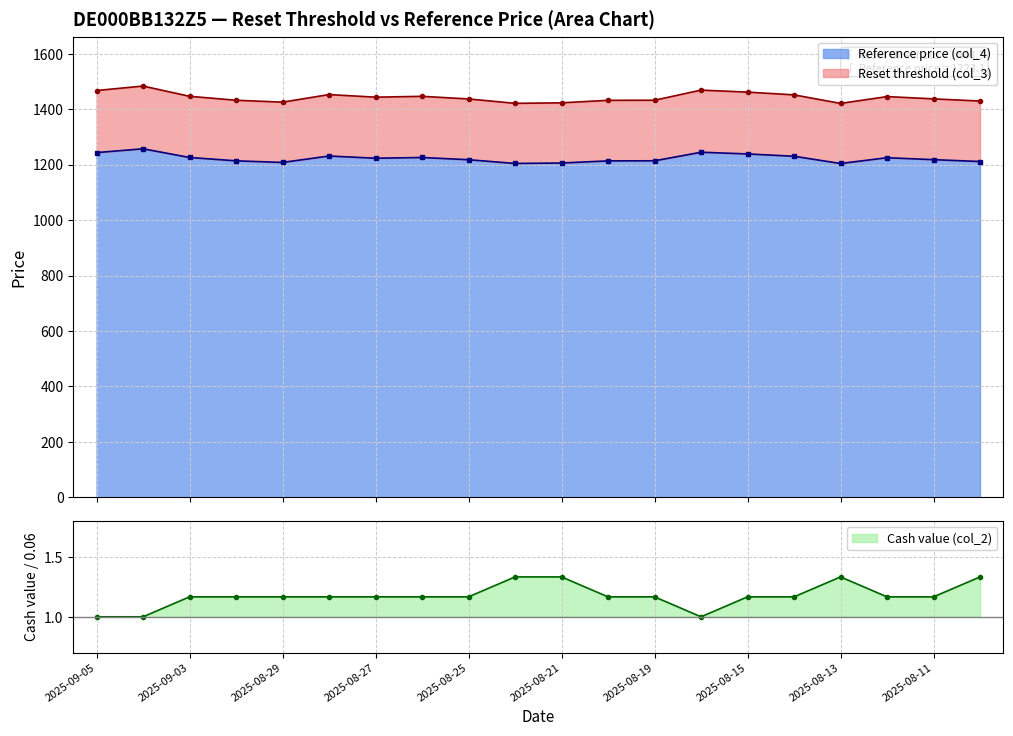

At which label does Reference price (col_4) reach its peak?

2025-09-04